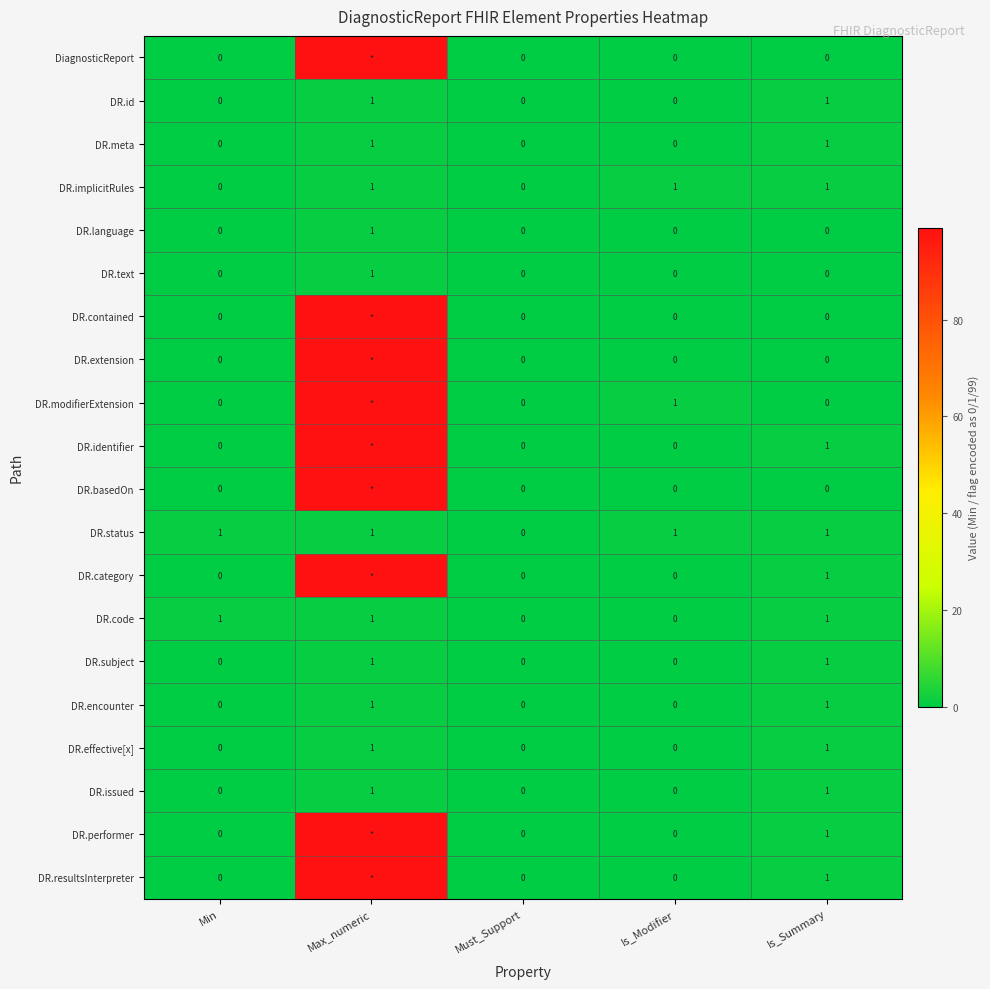

What is the total value across all series at Is_Modifier?

3